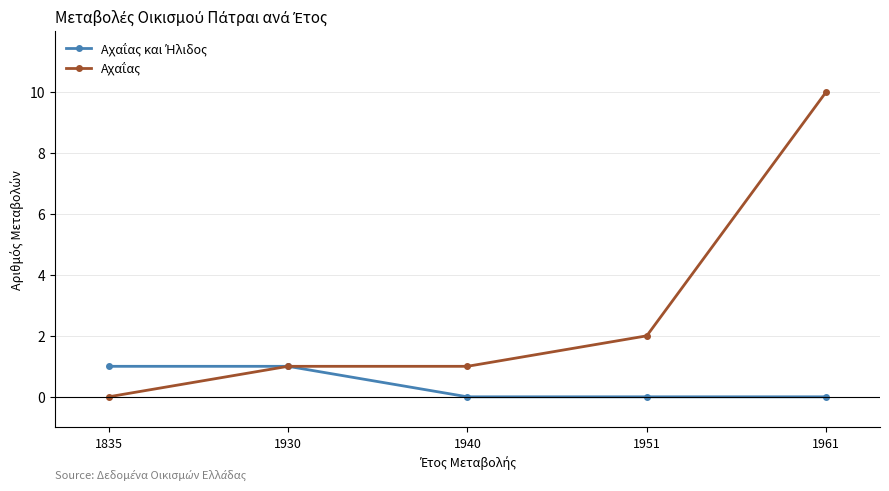

At which category is the sum across all series the highest?

1961